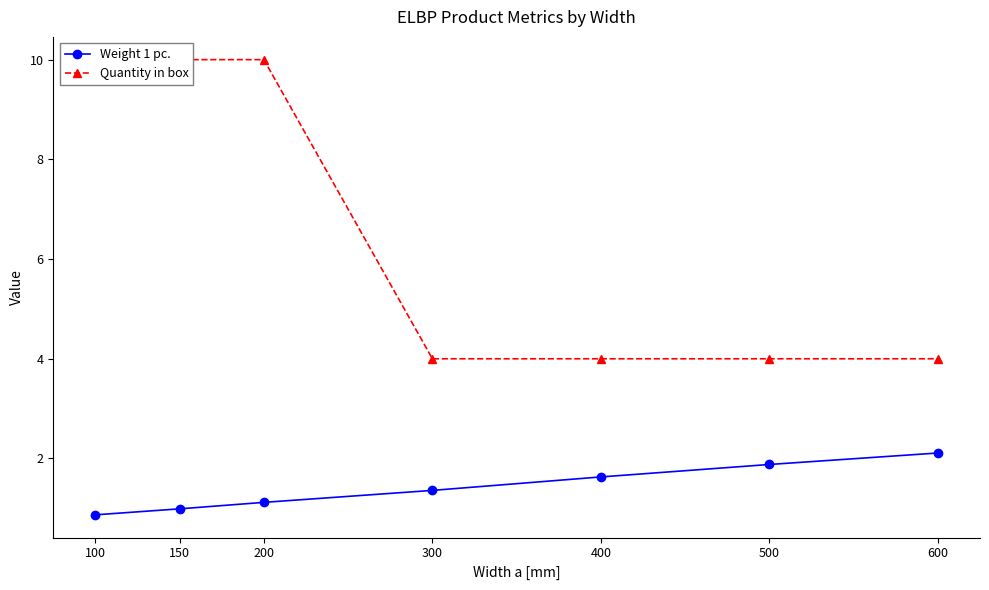

What is the maximum value shown in the chart?

10.0